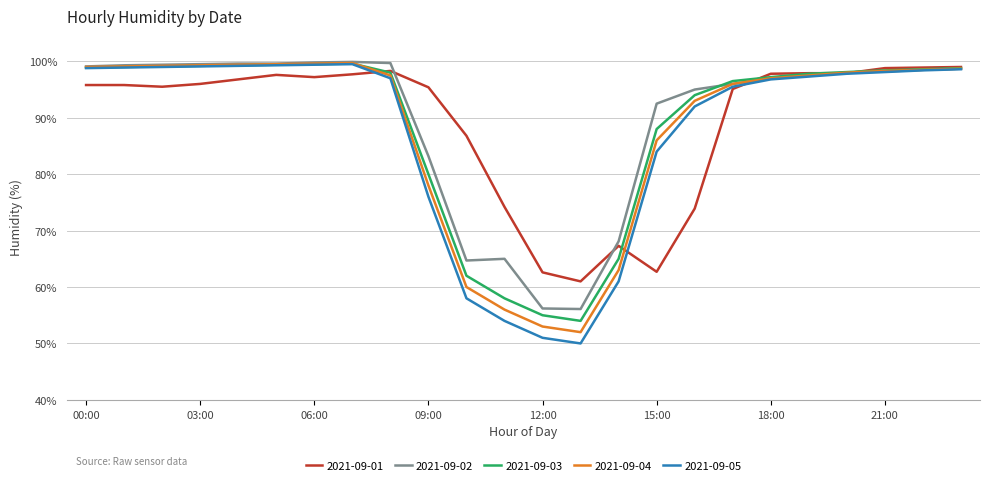

What is the lowest value of the 2021-09-02 series?

56.1